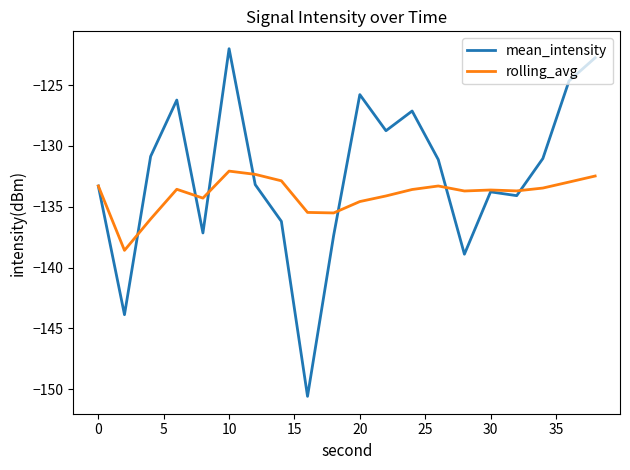

Rank the series by their maximum value, from highest to lowest.

mean_intensity, rolling_avg